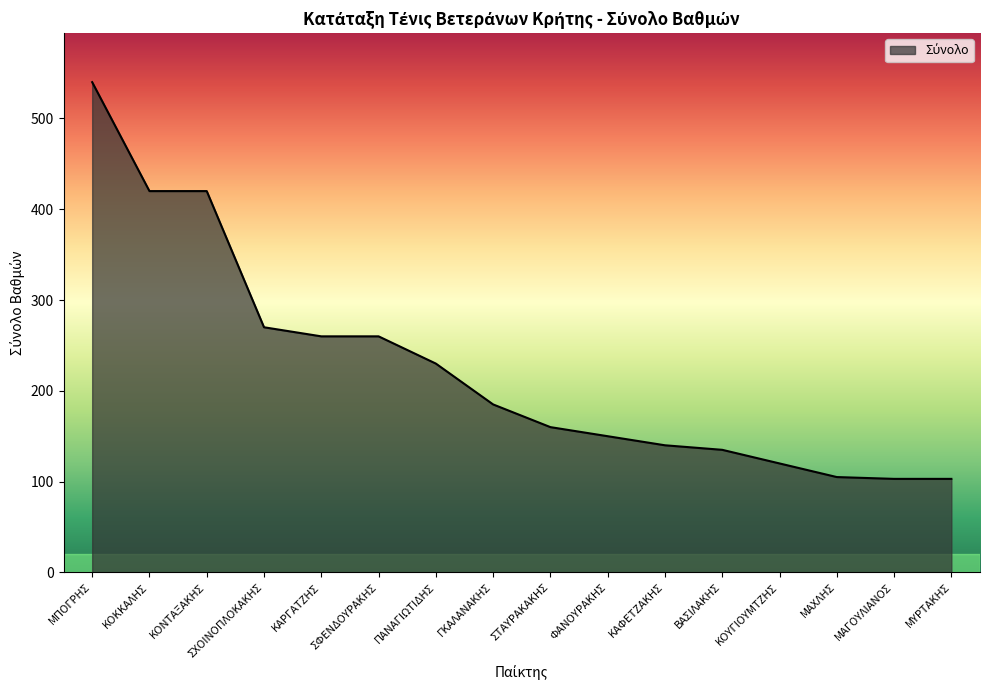

What is the ratio of the value at ΜΑΧΛΗΣ to the value at ΜΠΟΓΡΗΣ?

0.2